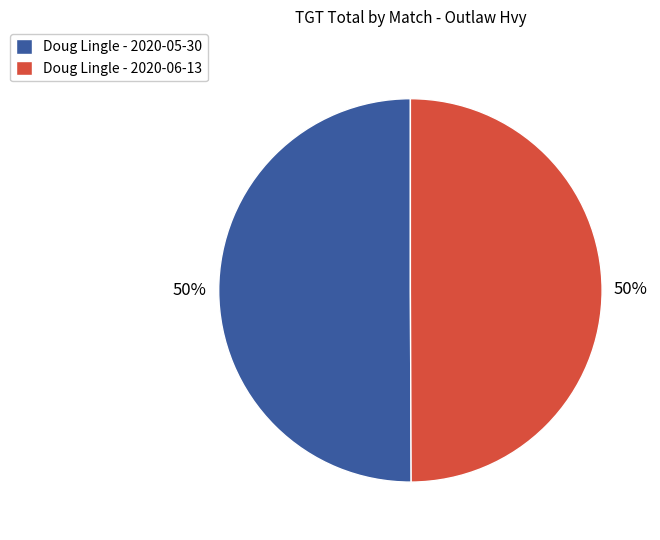

To the nearest percent, what is the combined percentage of Doug Lingle - 2020-06-13 and Doug Lingle - 2020-05-30?

100%